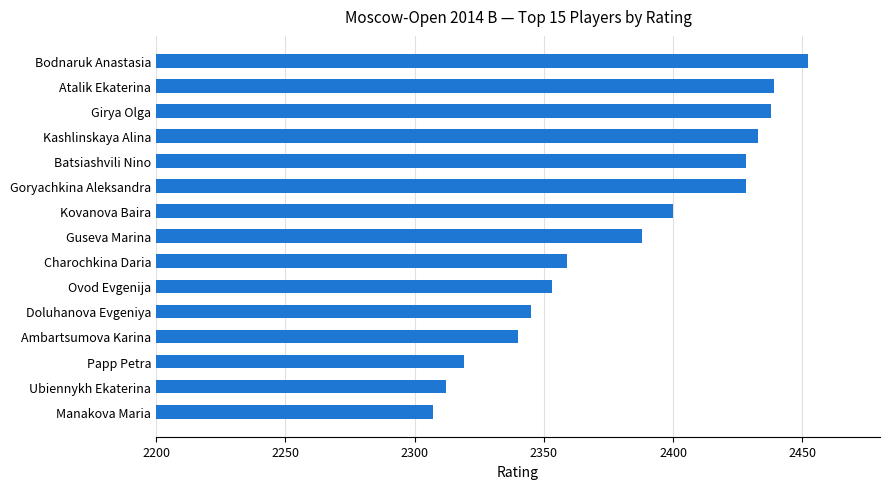

What is the label of the 2nd bar from the top?

Atalik Ekaterina